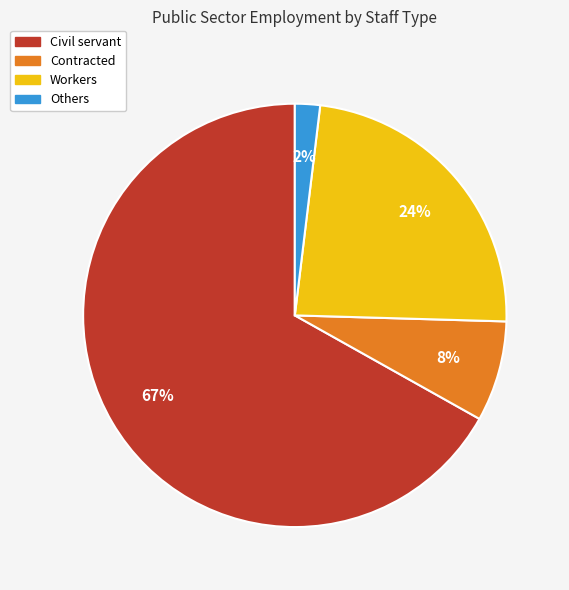

Rank the categories by value from highest to lowest.

Civil servant, Workers, Contracted, Others